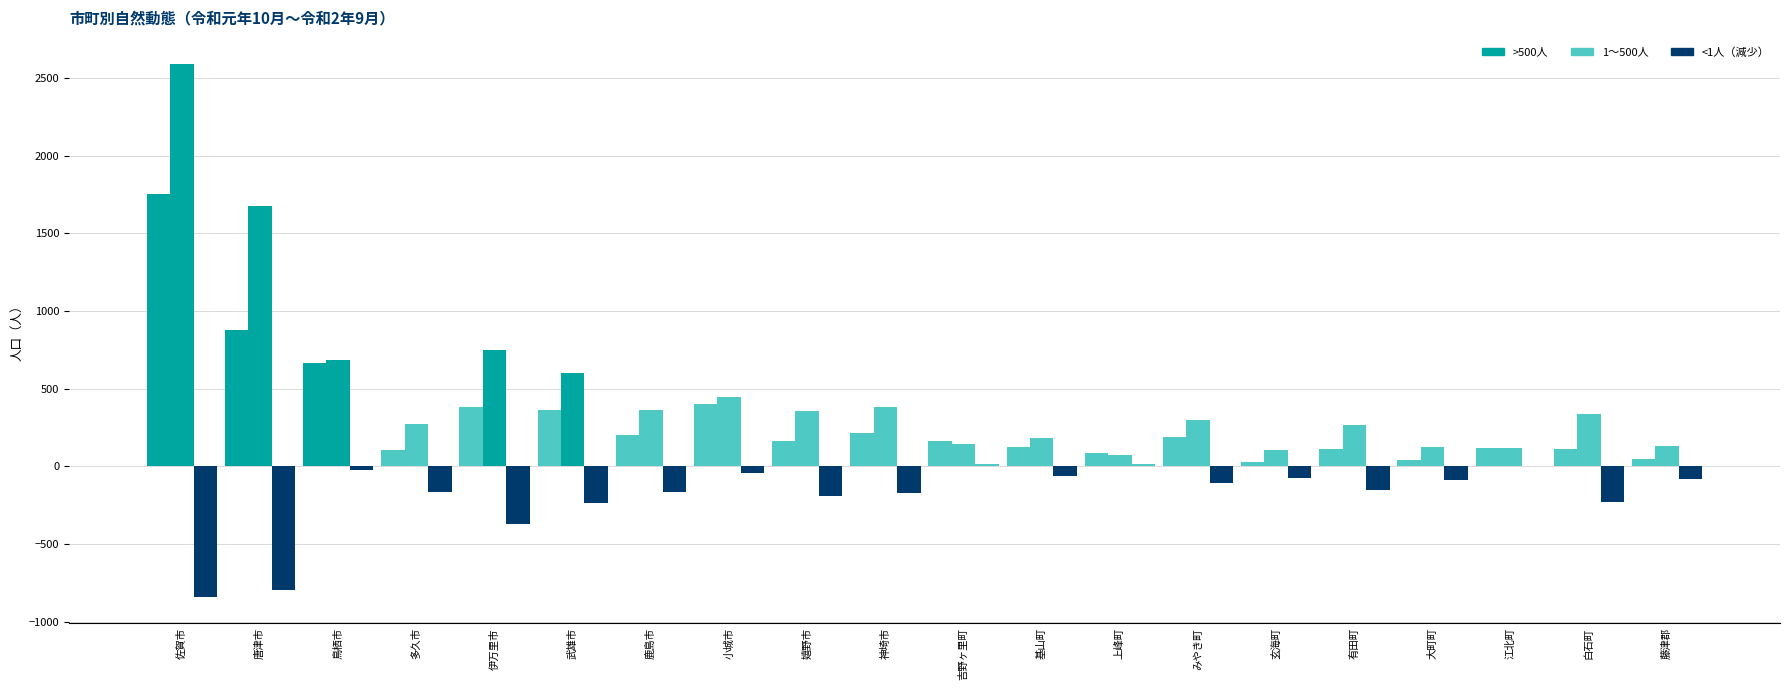

Are the bars grouped side by side (vs. stacked)?

Yes